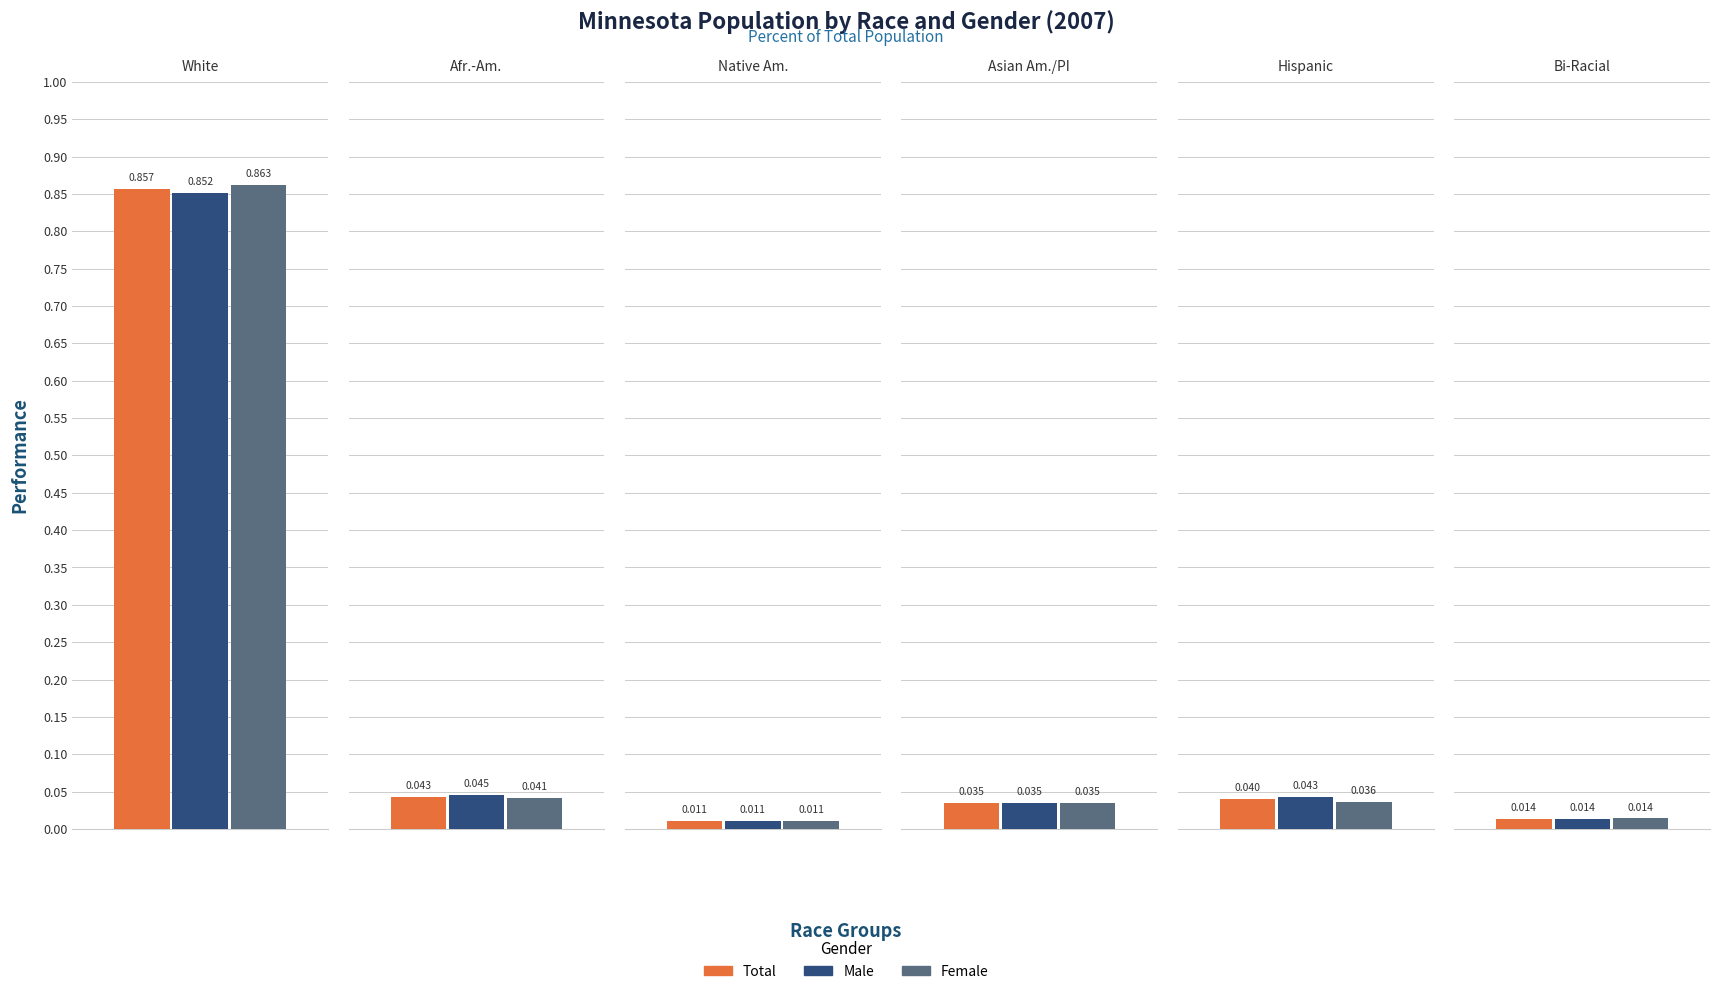

What position from the right is Asian American/Pacific Islander?

3